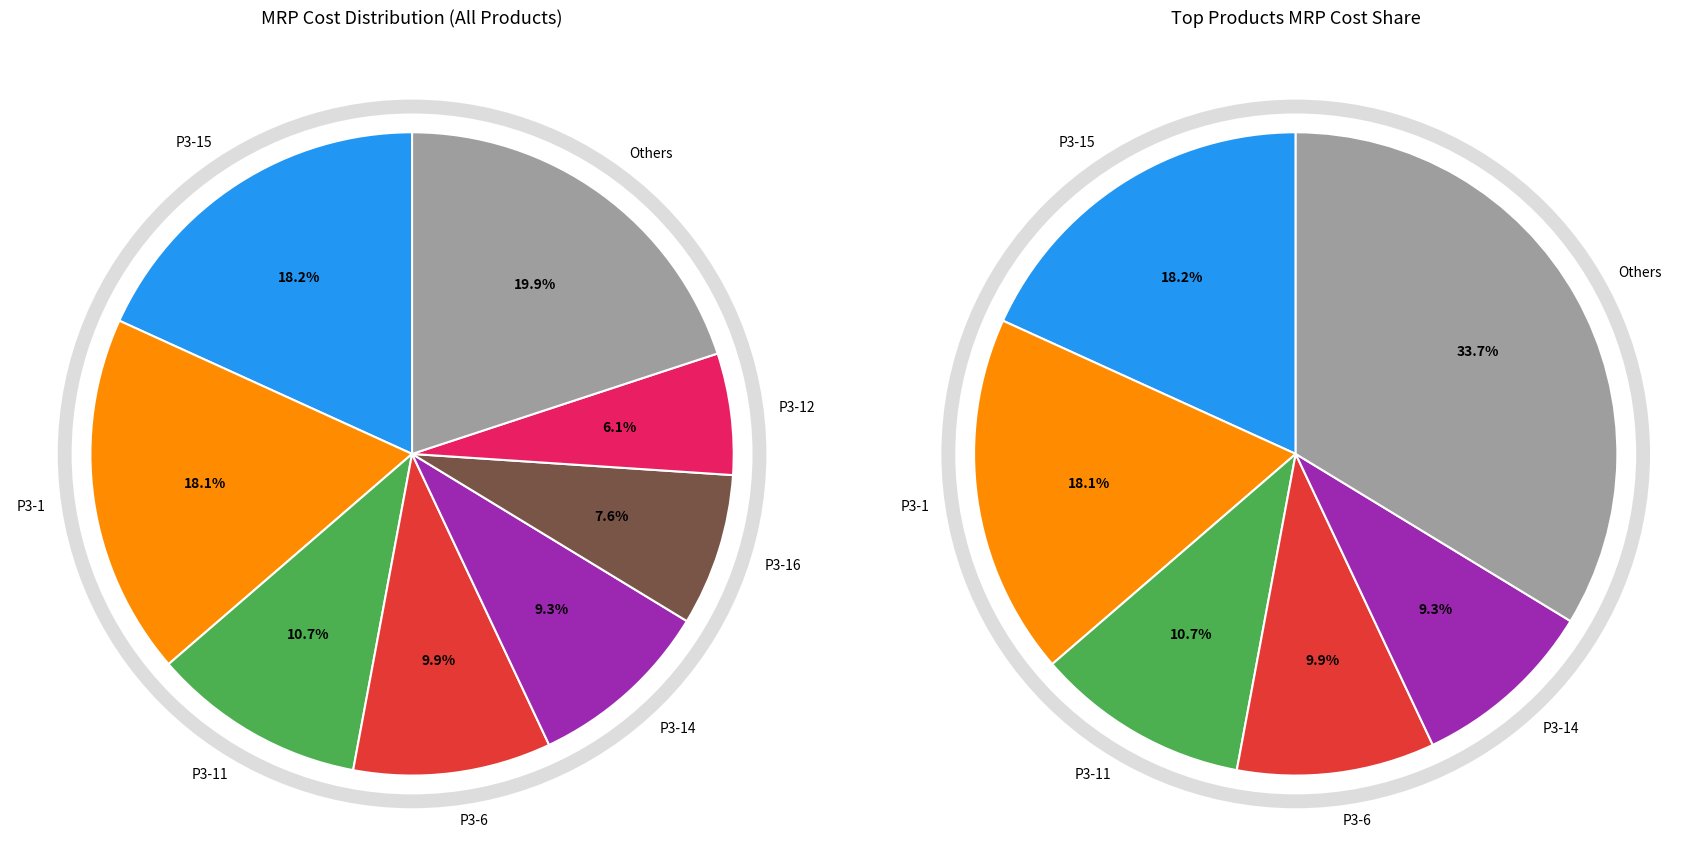

True or false: P3-9 accounts for 11% of the total.

False